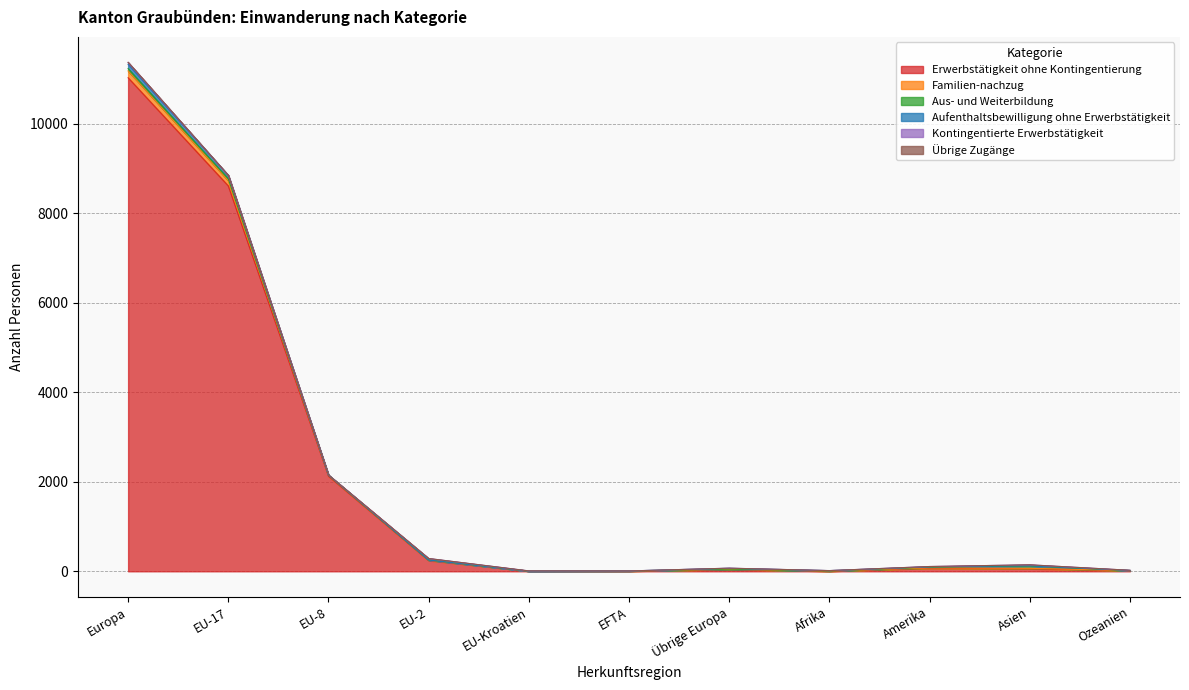

At EU-Kroatien, list the series in order from largest to smallest.

Kontingentierte Erwerbstätigkeit, Erwerbstätigkeit ohne Kontingentierung, Familien-nachzug, Aus- und Weiterbildung, Aufenthaltsbewilligung ohne Erwerbstätigkeit, Übrige Zugänge